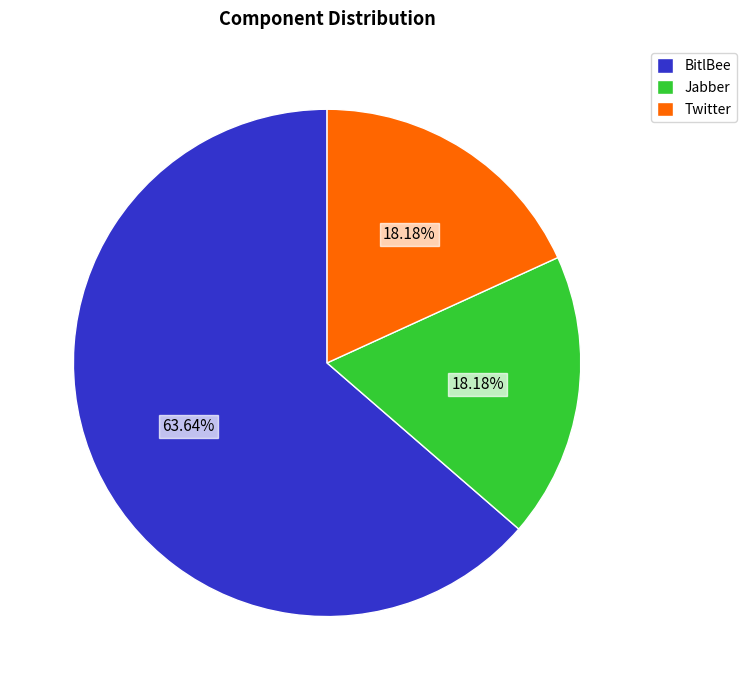

True or false: BitlBee accounts for 8% of the total.

False